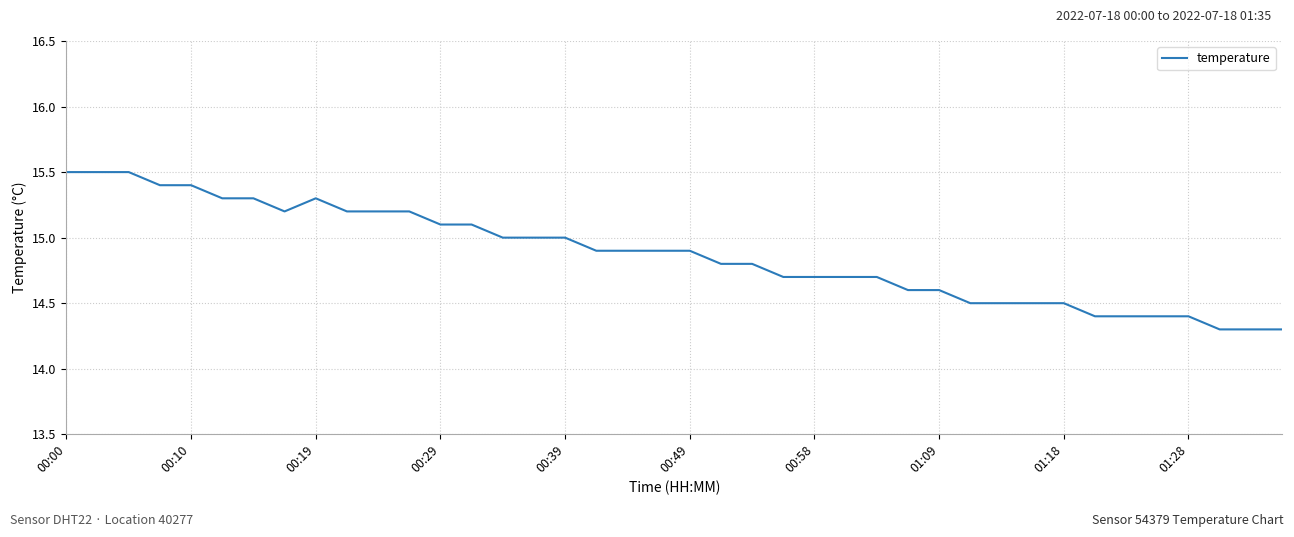

Reading left to right, extract all data points from this chart.

15.5	15.5	15.5	15.4	15.4	15.3	15.3	15.2	15.3	15.2	15.2	15.2	15.1	15.1	15.0	15.0	15.0	14.9	14.9	14.9	14.9	14.8	14.8	14.7	14.7	14.7	14.7	14.6	14.6	14.5	14.5	14.5	14.5	14.4	14.4	14.4	14.4	14.3	14.3	14.3